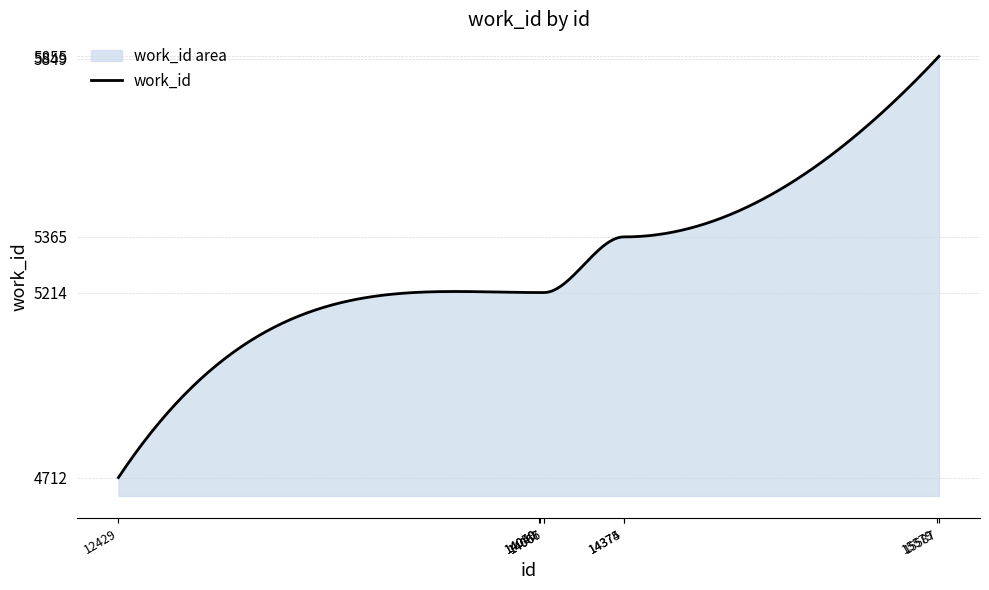

Rank the categories by value from highest to lowest.

15587, 15579, 14374, 14375, 14049, 14050, 14066, 14067, 12429